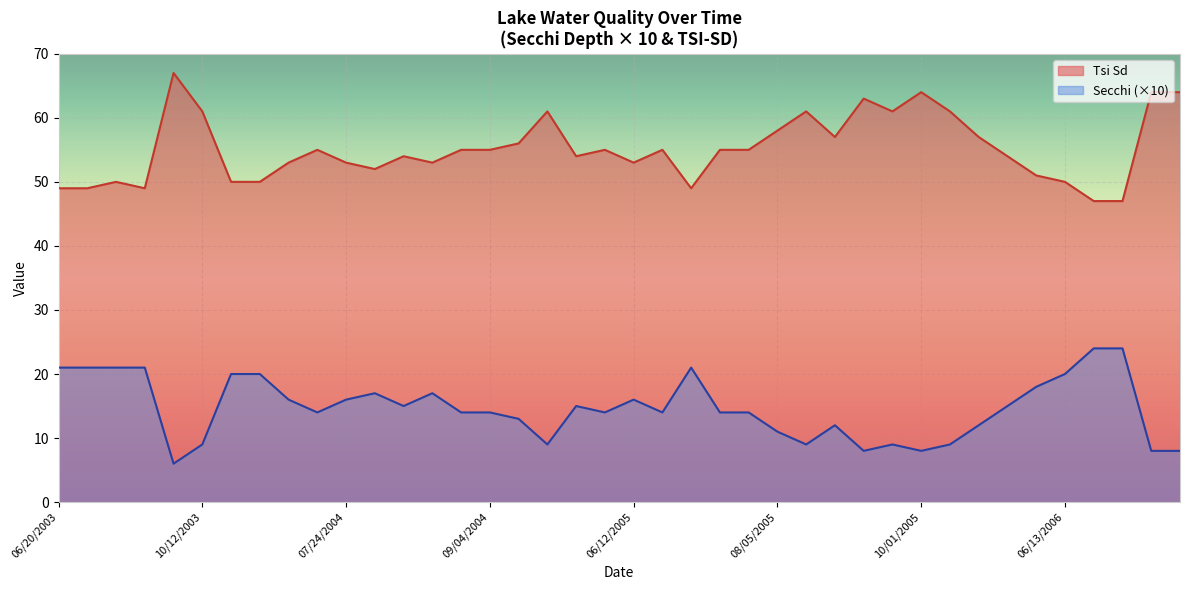

Which series has the largest total across all categories?

Tsi Sd